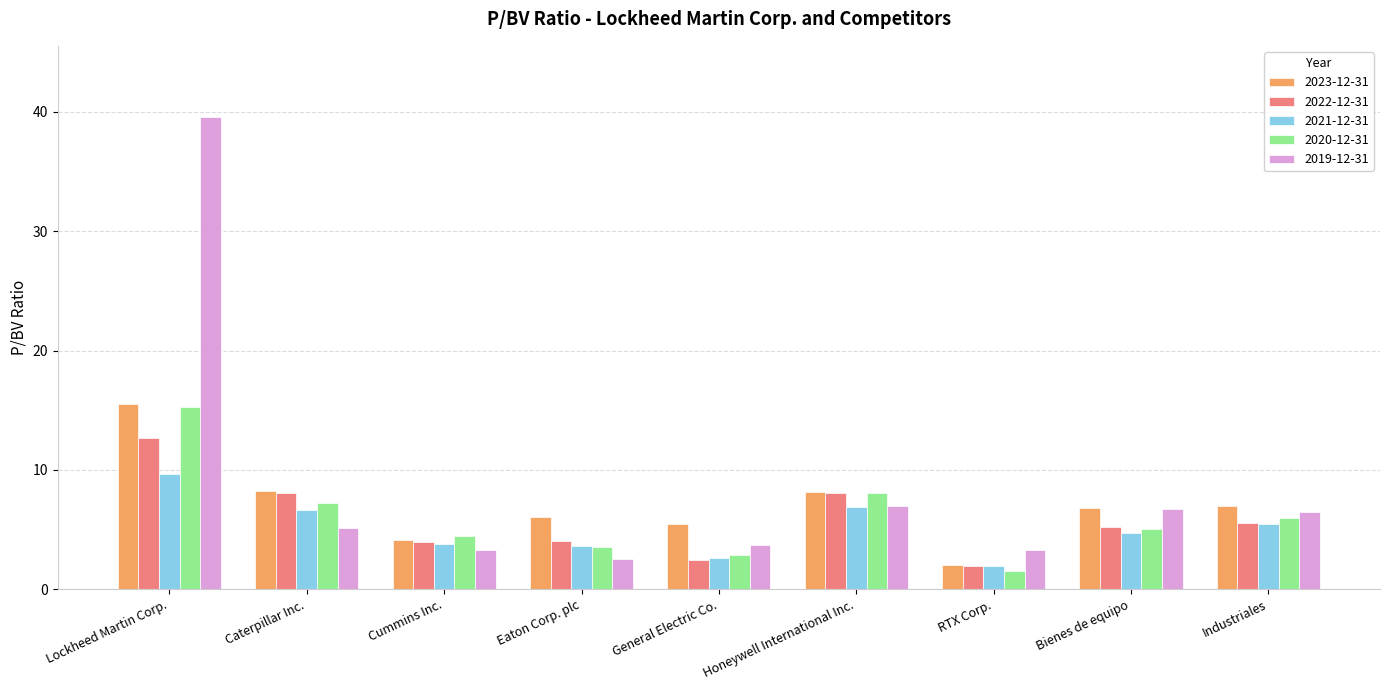

What is the average value of the 2019-12-31 series?

8.6